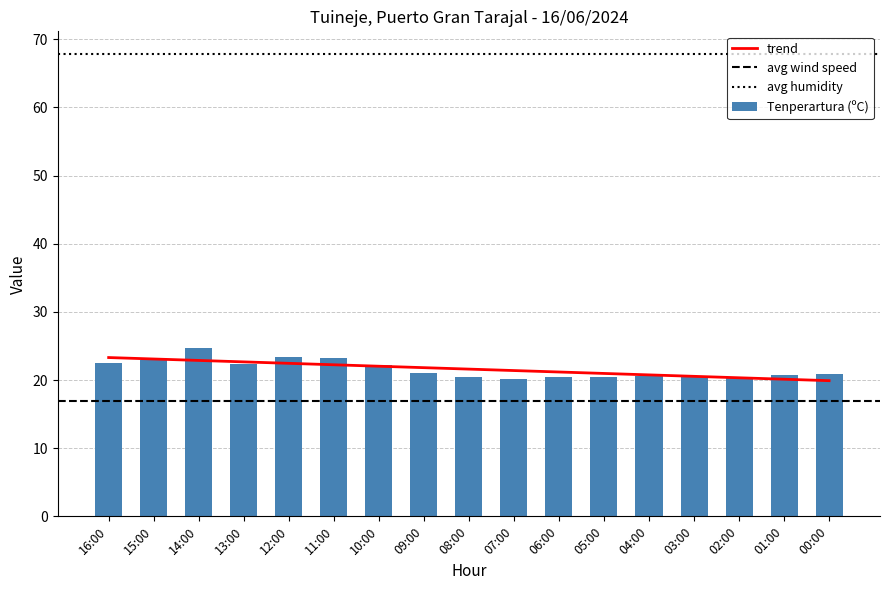

Does the chart contain any negative values?

No